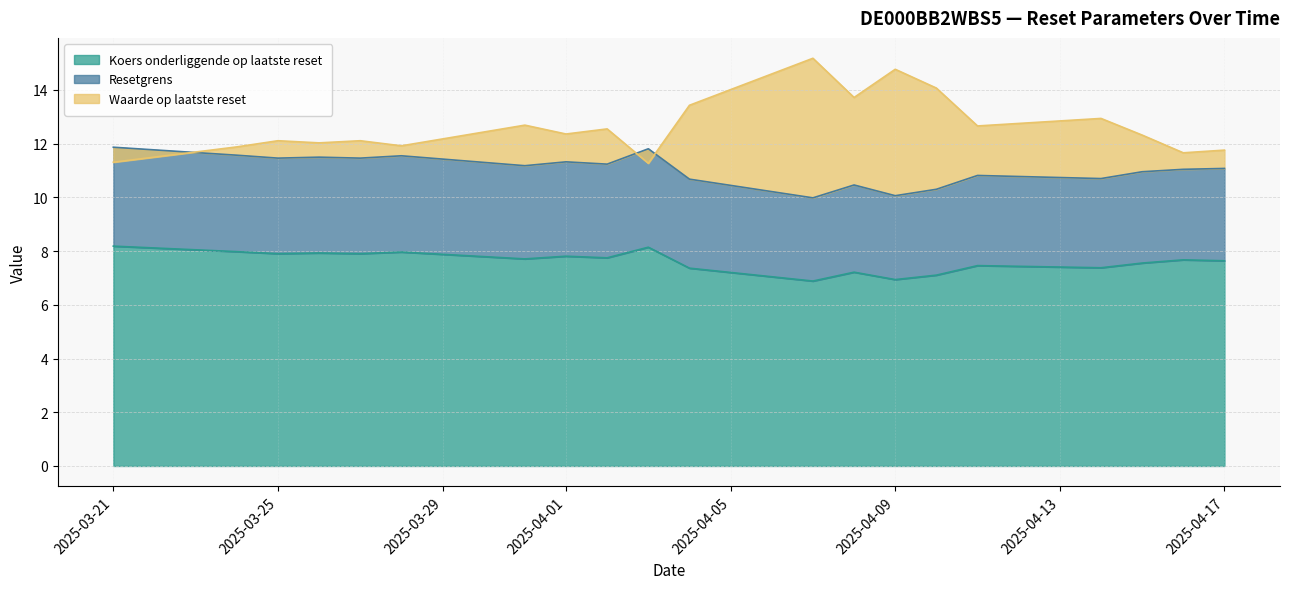

The Waarde op laatste reset series shows 21.8 at 2025-03-25. True or false?

False